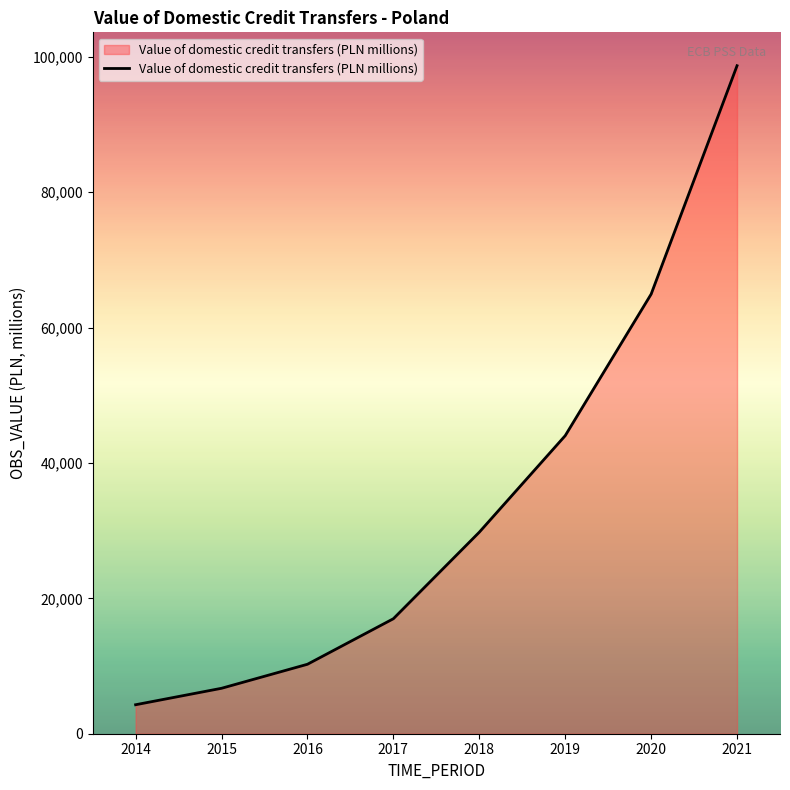

True or false: there are more than 2 points higher than both neighbors.

False